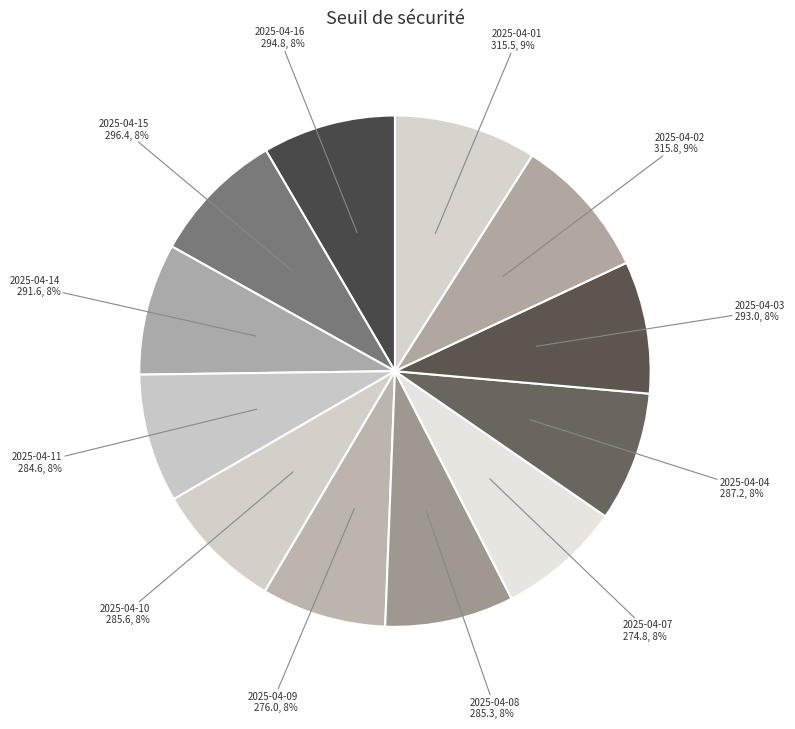

Does 2025-04-14 represent more than half of the total?

No